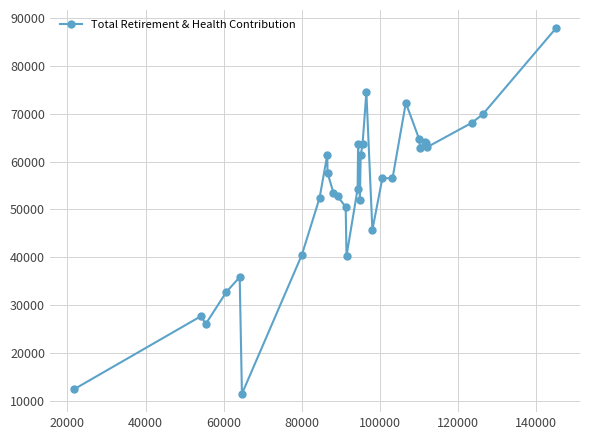

Does the chart display data point markers on the line(s)?

Yes